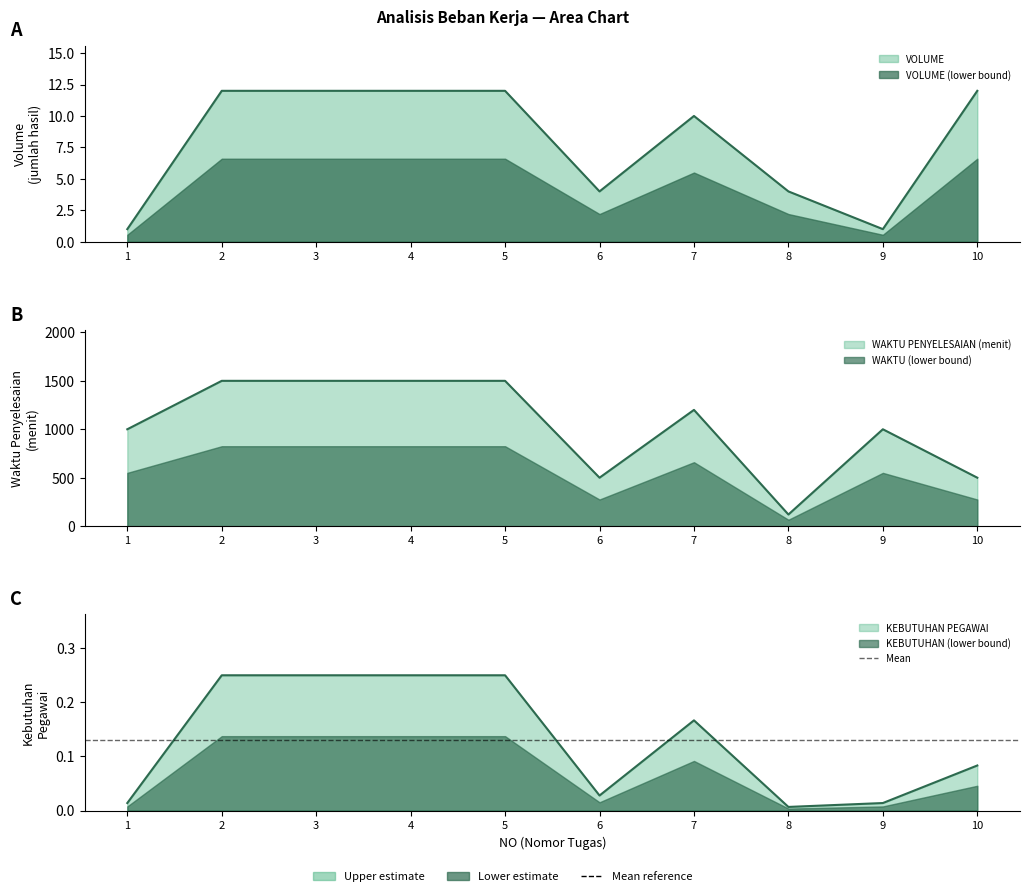

Which category has the lowest value across all series?

8